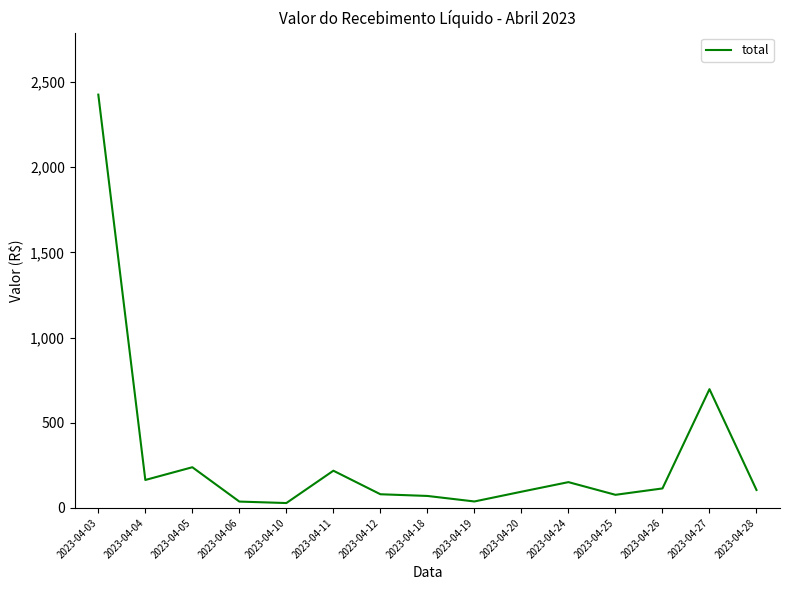

Is it true that the value at 2023-04-26 is 114.5?

True